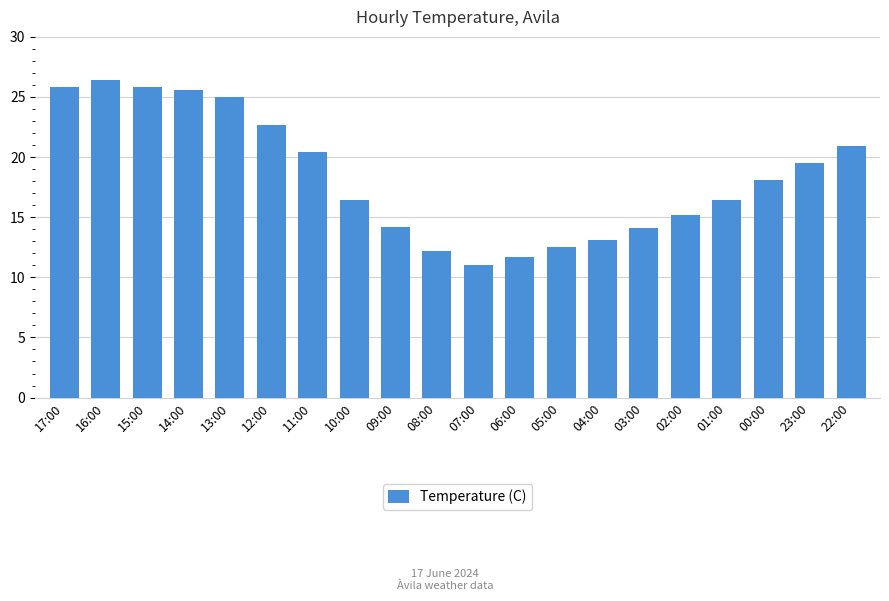

What is the smallest value displayed?

11.0